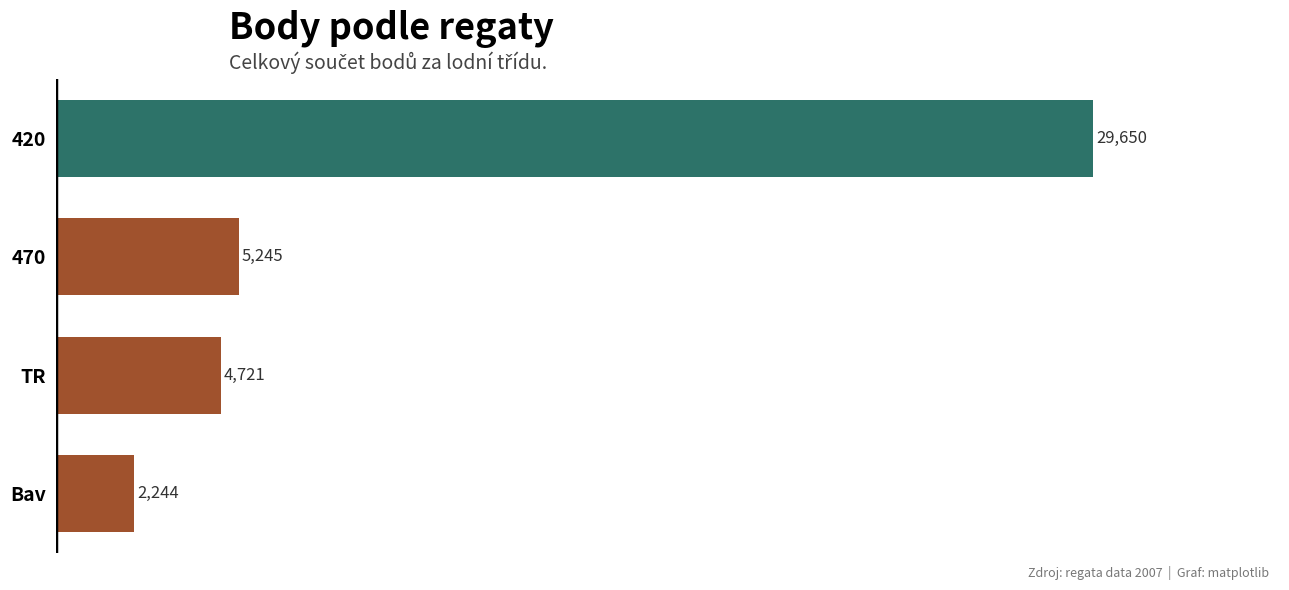

Approximately how many times larger is the value at 420 compared to TR?

6.3